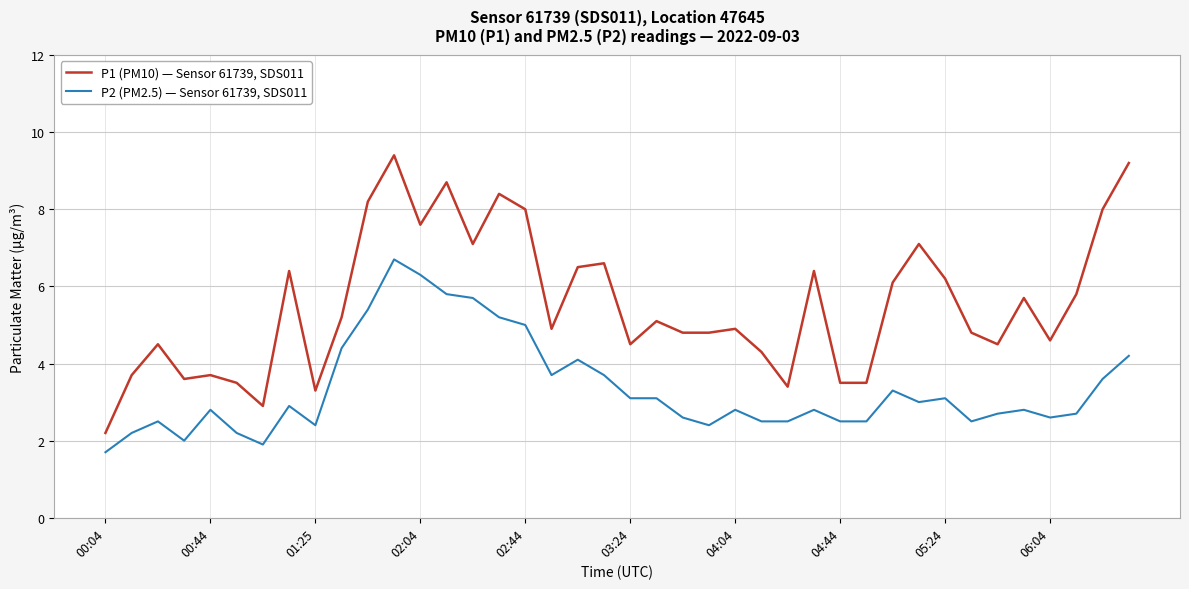

Rank the series by their average value, from lowest to highest.

P2 (PM2.5) — Sensor 61739, SDS011, P1 (PM10) — Sensor 61739, SDS011